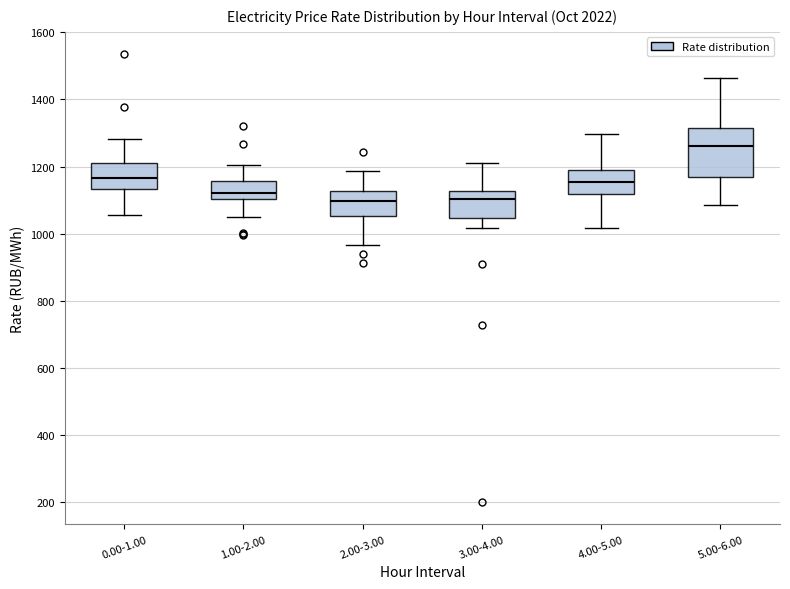

Where does the upper whisker of the box for 4.00-5.00 end on the y-axis? The values are not printed on the chart, so give them approximately, as read against the axis.

1300